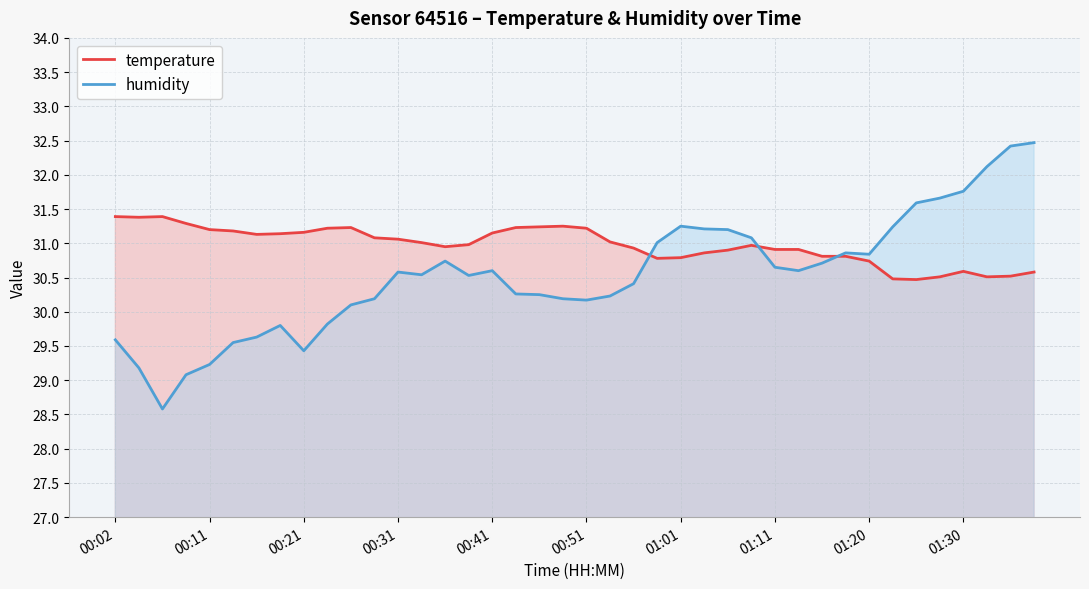

True or false: temperature has more than 0 points higher than both neighbors.

True